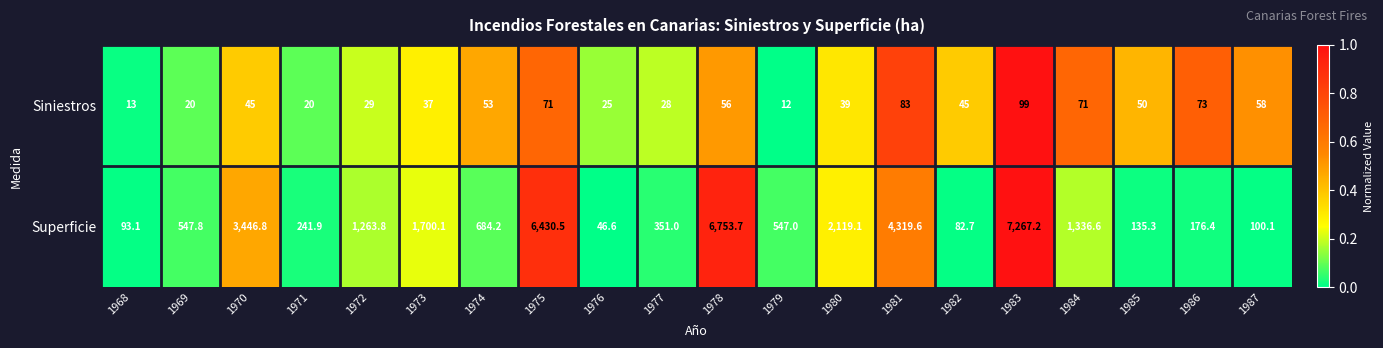

List the series in order of their peak value, highest first.

Superficie, Siniestros